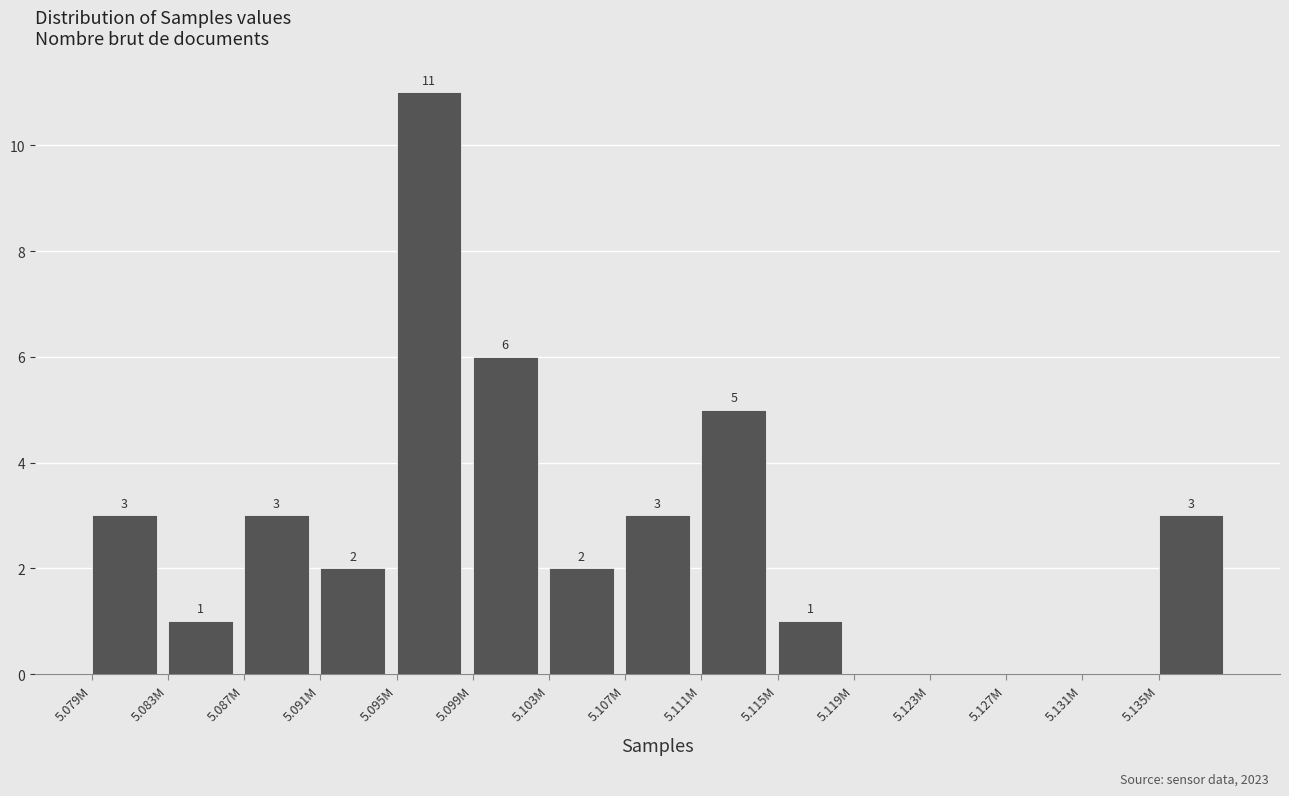

Reading left to right, extract all data points from this chart.

5.079M=3	5.083M=1	5.087M=3	5.091M=2	5.095M=11	5.099M=6	5.103M=2	5.107M=3	5.111M=5	5.115M=1	5.119M=0	5.123M=0	5.127M=0	5.131M=0	5.135M=3